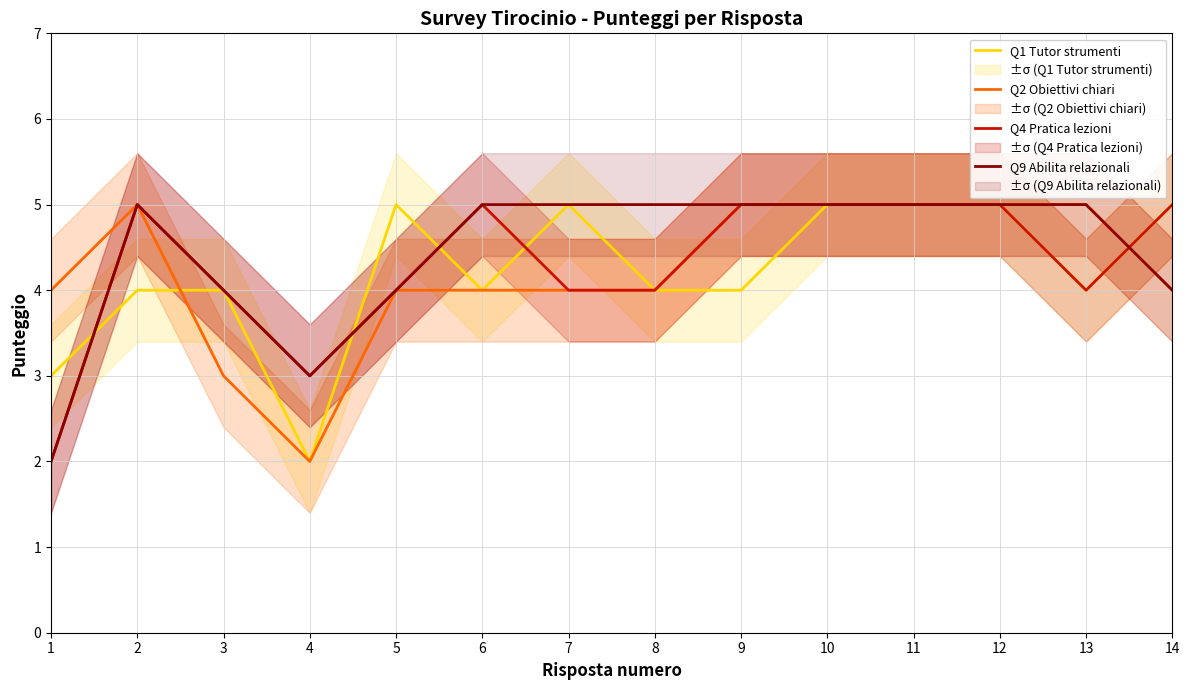

Does the chart display data point markers on the line(s)?

No